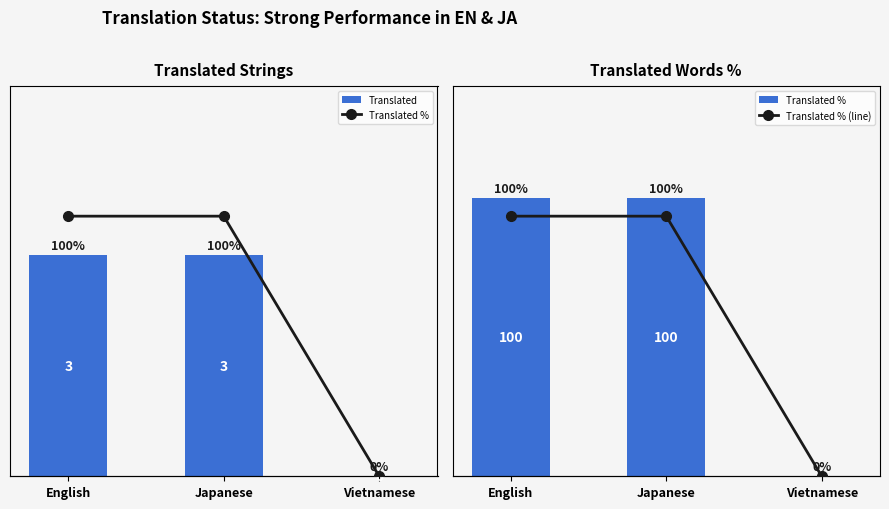

Is the value of Translated at English greater than the value of Translated % (line) at Vietnamese?

Yes